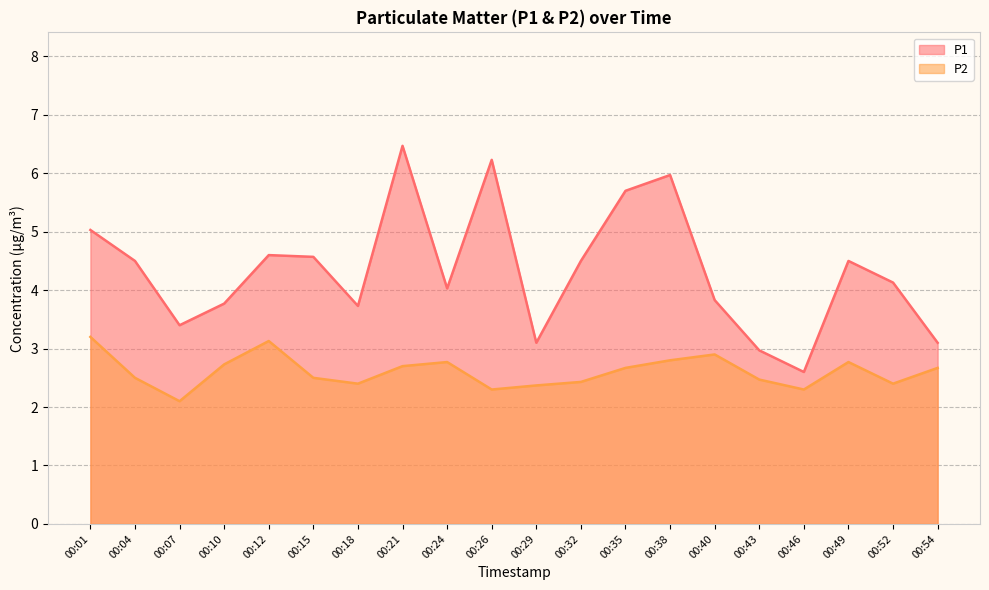

In P2, how many points are higher than both neighbors (excluding endpoints)?

4